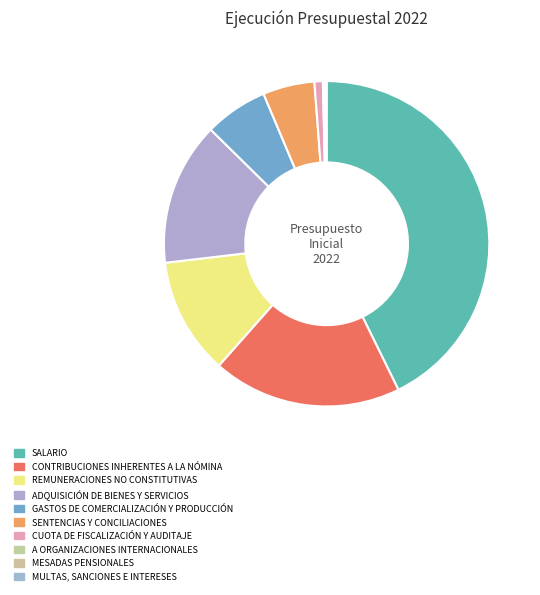

Is there a majority slice in this chart?

No